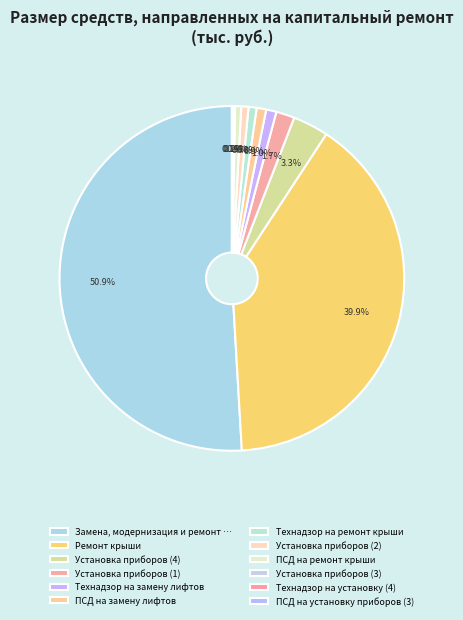

To the nearest percent, what percentage of the pie is Технадзор на ремонт крыши?

1%